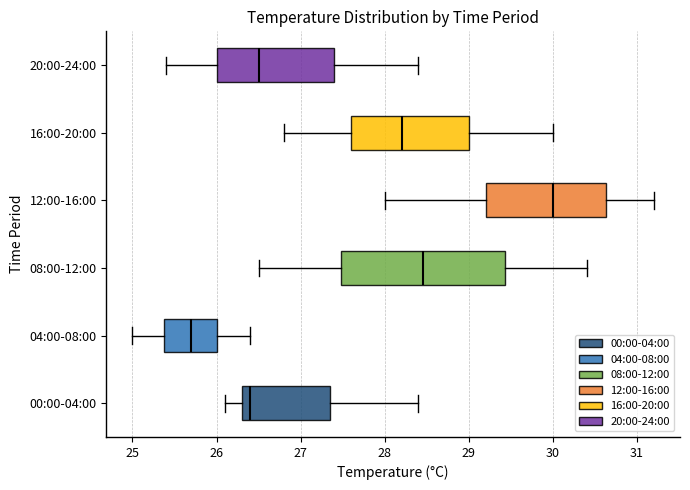

Where is the left edge of the box for 00:00-04:00 on the x-axis? The values are not printed on the chart, so give them approximately, as read against the axis.

26.3